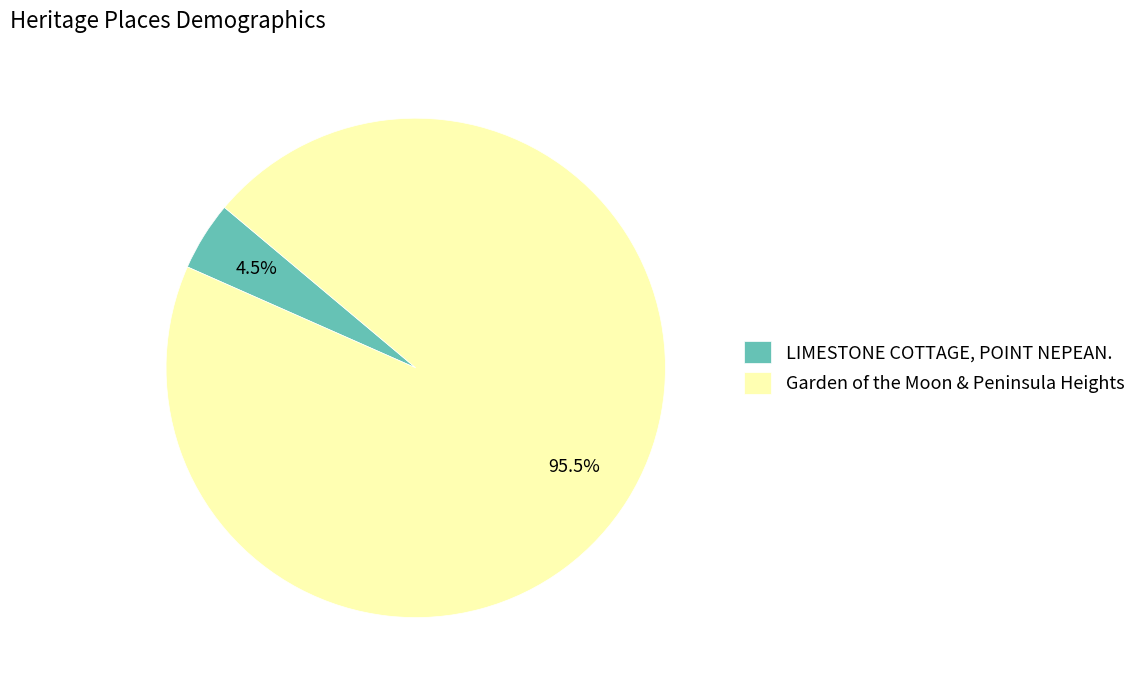

To the nearest percent, what is the combined percentage of LIMESTONE COTTAGE, POINT NEPEAN. and Garden of the Moon & Peninsula Heights?

100%